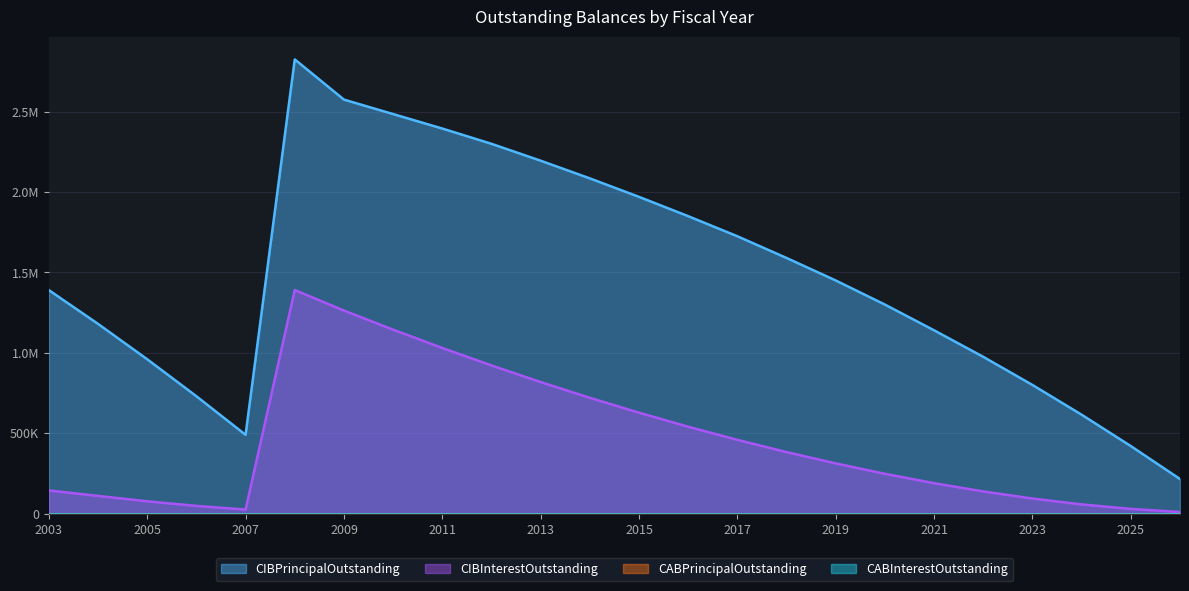

Does the chart display data point markers on the line(s)?

No